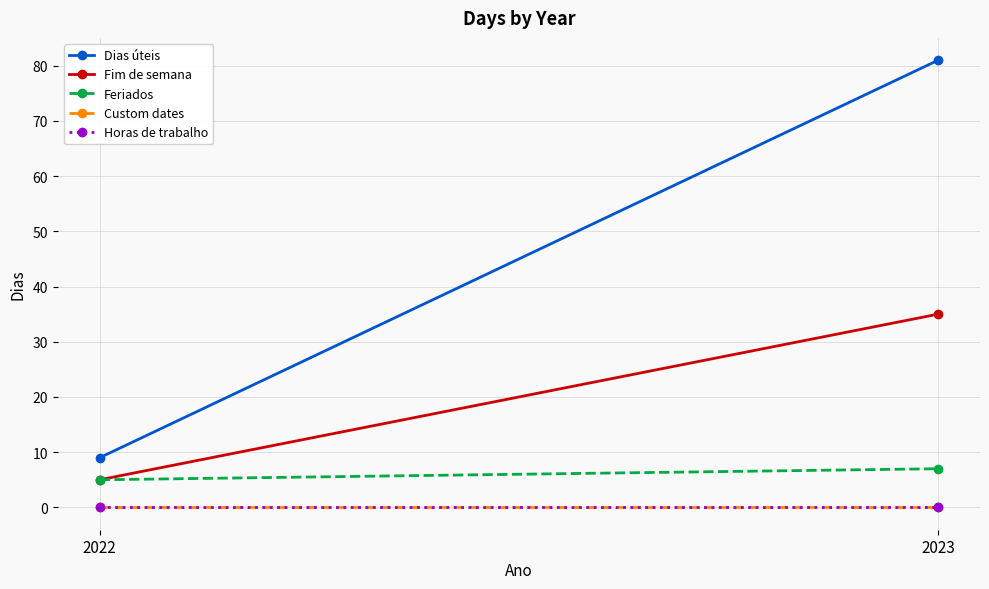

Which category has the highest value in the Custom dates series?

2022